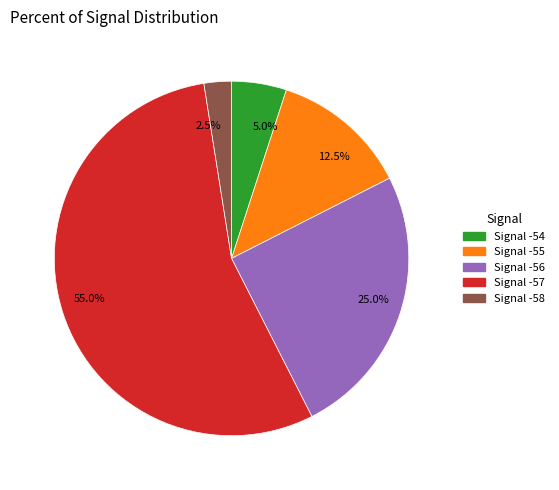

Rank the categories by value from highest to lowest.

55.0%, 25.0%, 12.5%, 5.0%, 2.5%